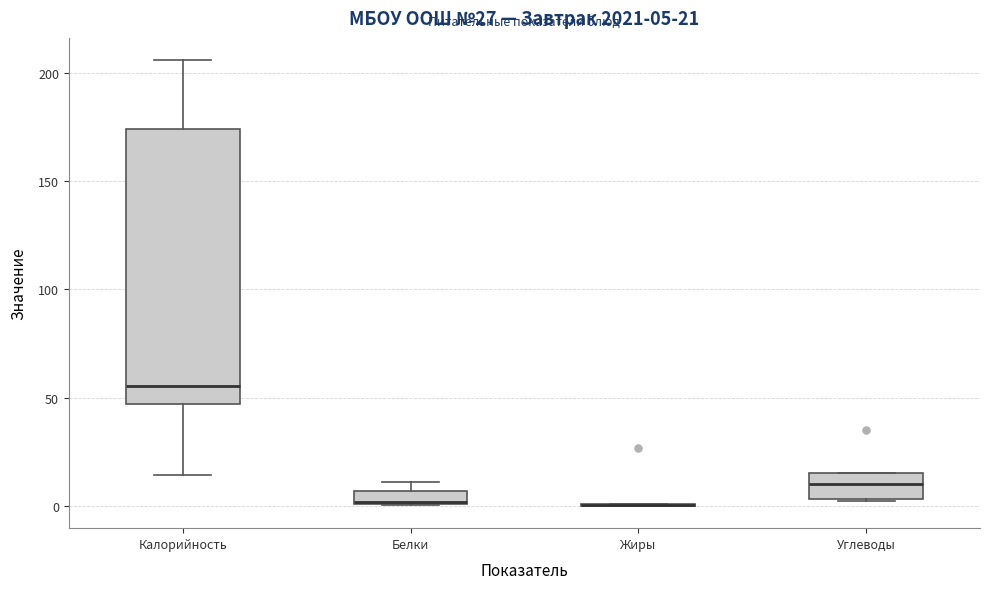

Comparing the boxes themselves (not the whiskers), which one is the tallest?

Калорийность